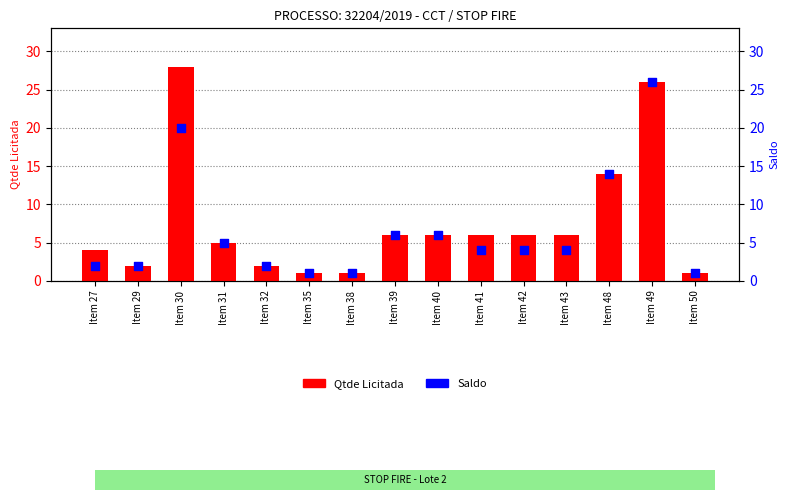

Is the value of Saldo at Item 35 greater than the value of Qtde Licitada at Item 49?

No